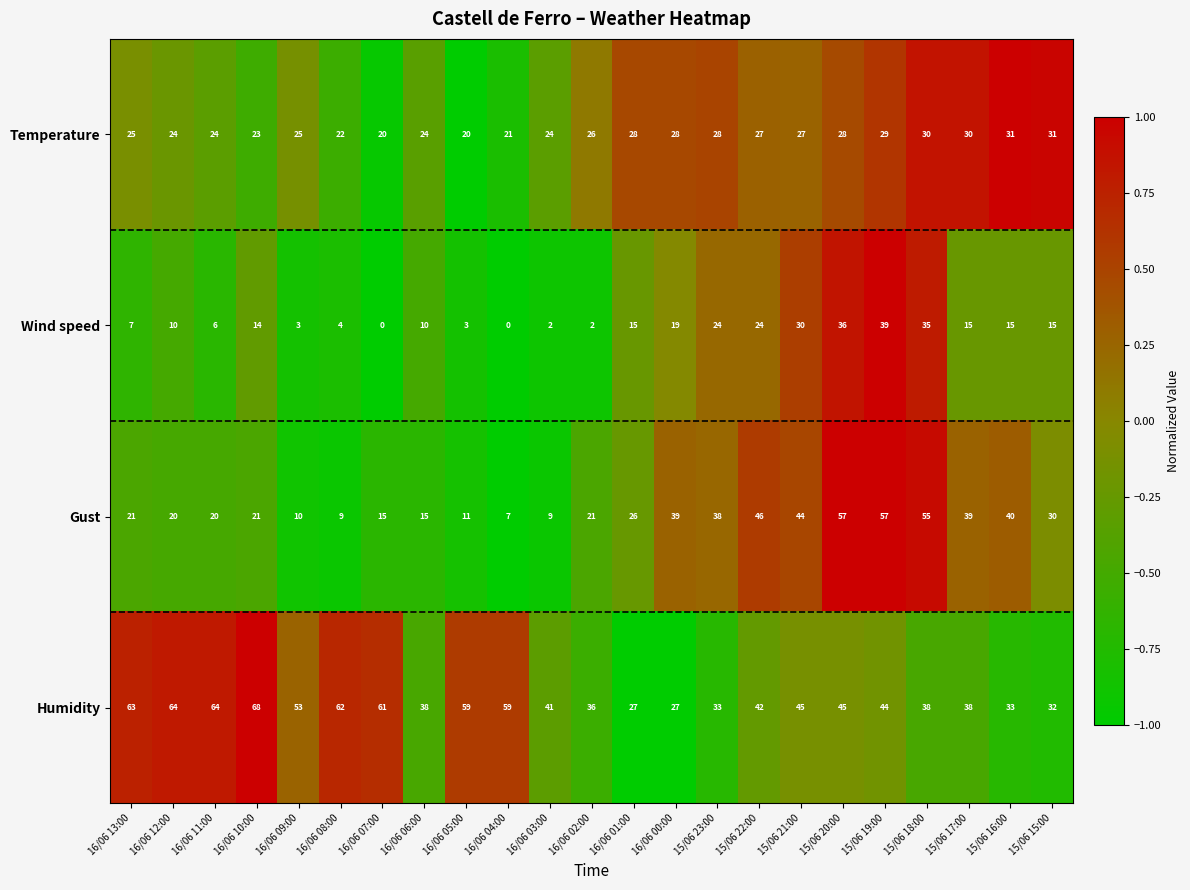

Which series has the largest range (max minus min)?

Gust